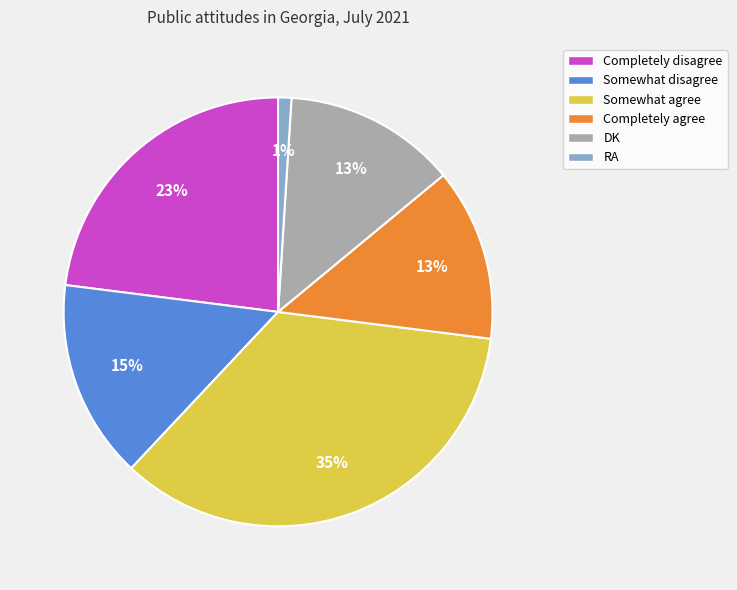

Is Completely disagree the majority of the pie?

No